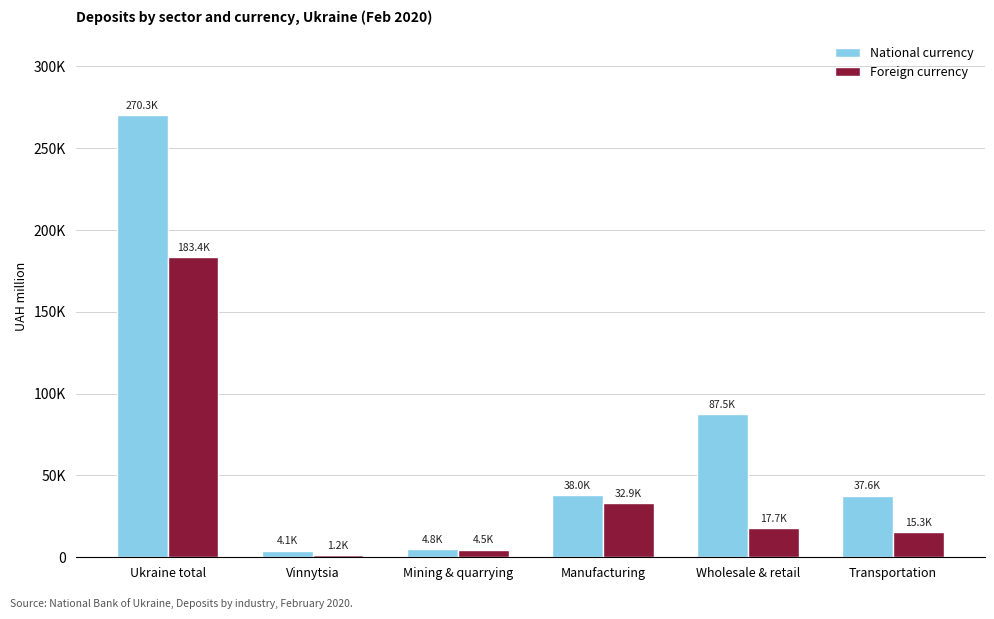

Are the bars grouped side by side (vs. stacked)?

Yes